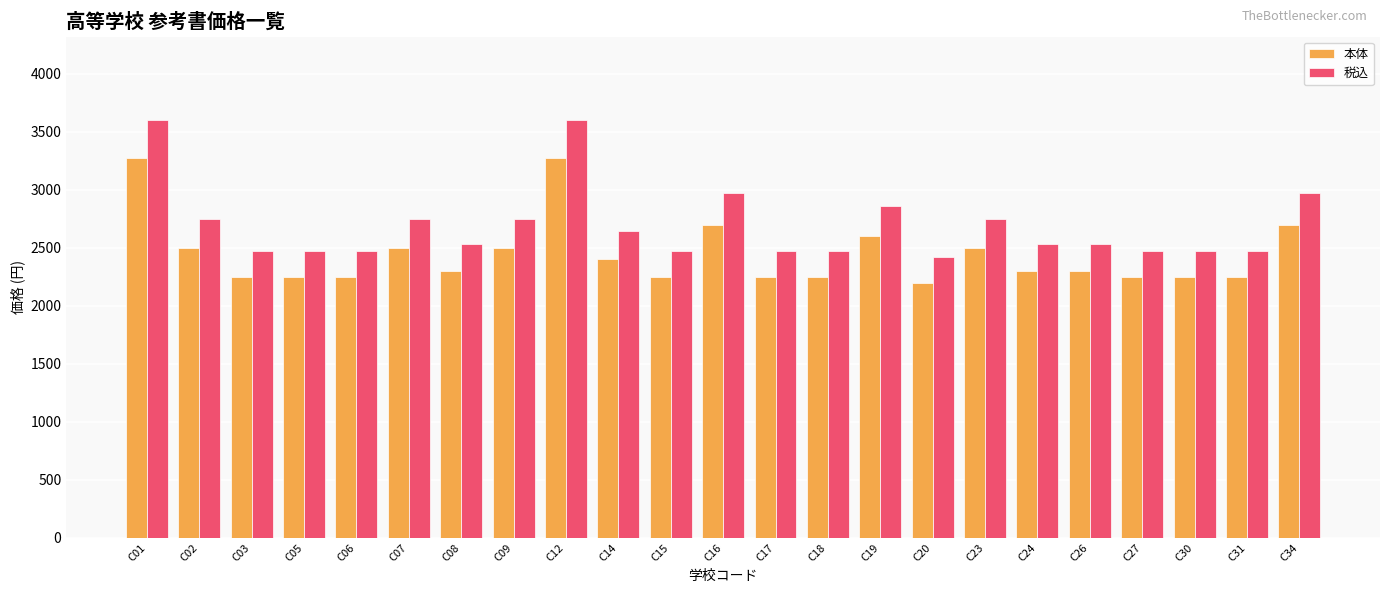

List the series in order of their peak value, highest first.

税込, 本体